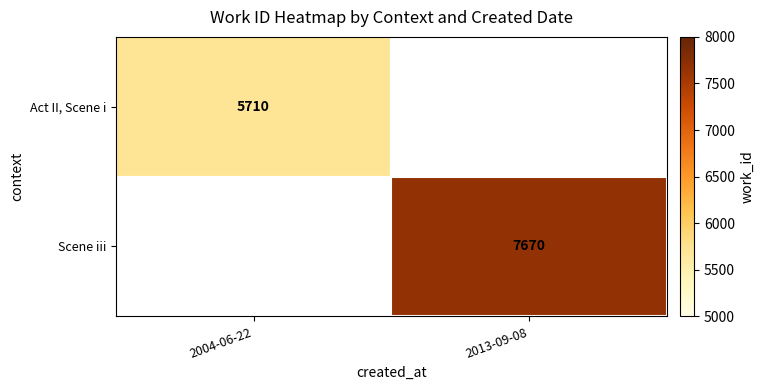

The value of Scene iii at 2013-09-08 is 10373. True or false?

False